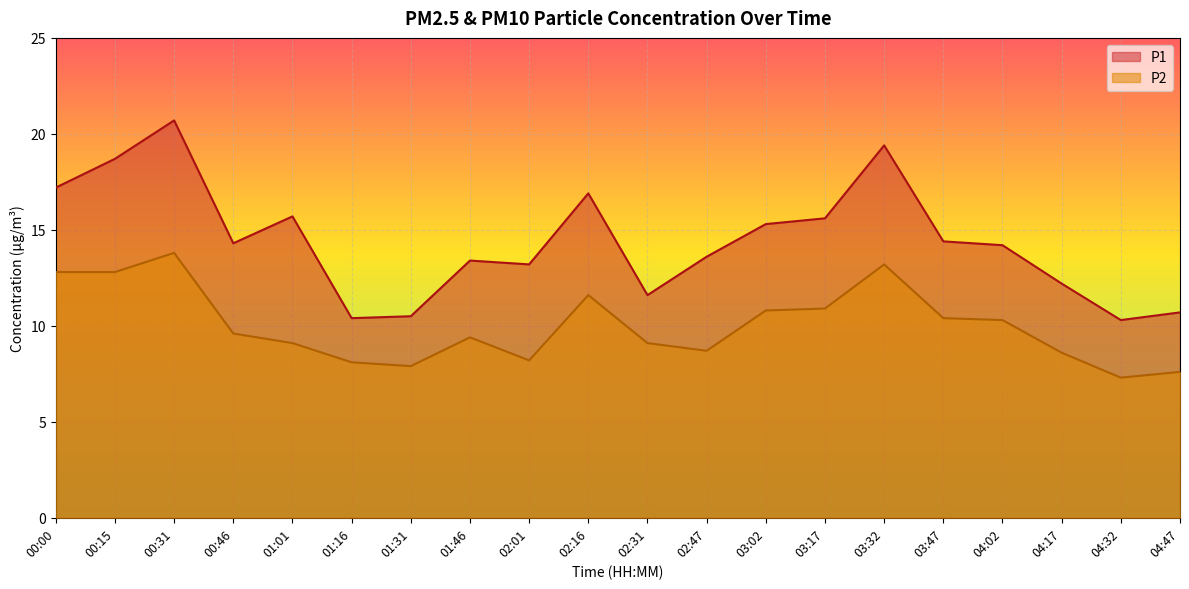

Where is P2 nearest to the value 10?

04:02